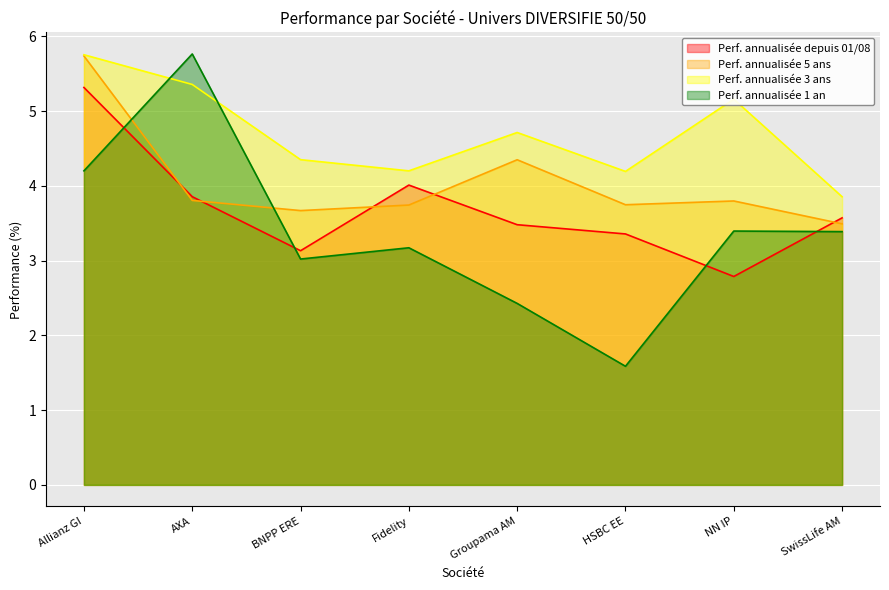

Rank the series at AXA from lowest to highest value.

Perf. annualisée 5 ans, Perf. annualisée depuis 01/08, Perf. annualisée 3 ans, Perf. annualisée 1 an